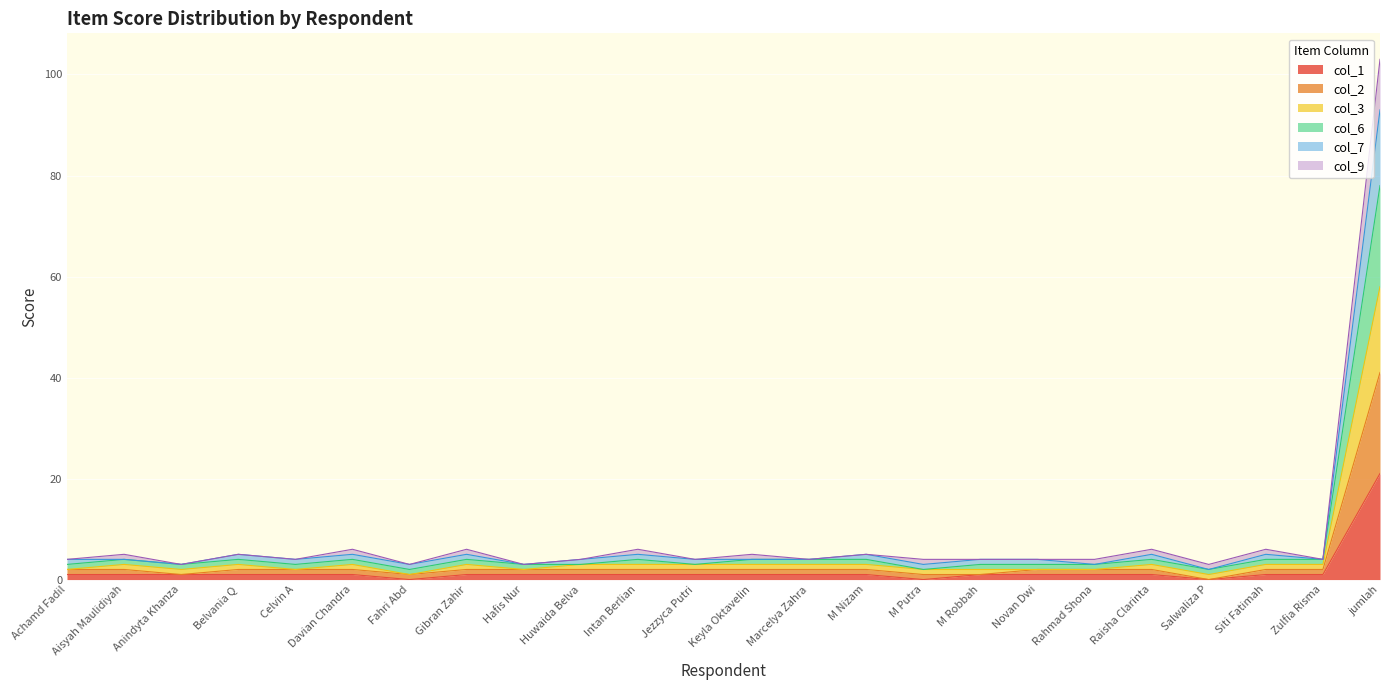

Is it true that col_1 equals 1 at Anindyta Khanza?

False